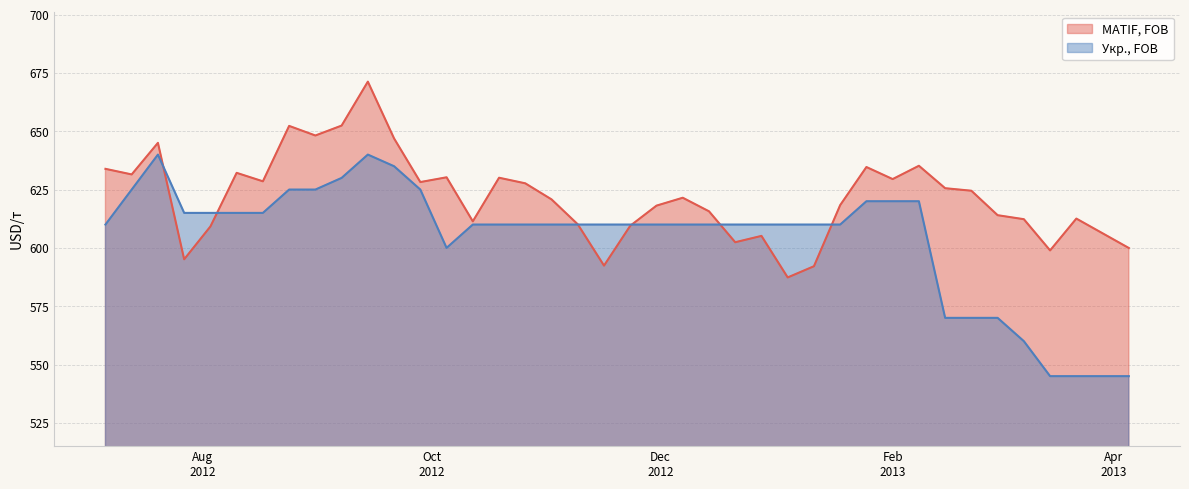

How many interior local peaks does the Укр., FOB series have?

2